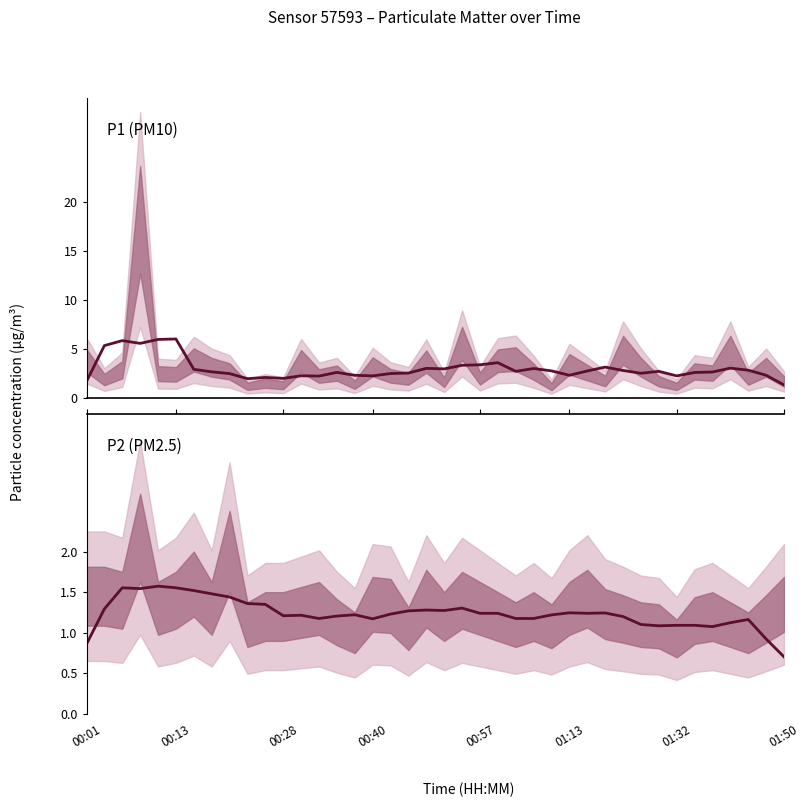

At how many categories does at least one series exceed 1?

40